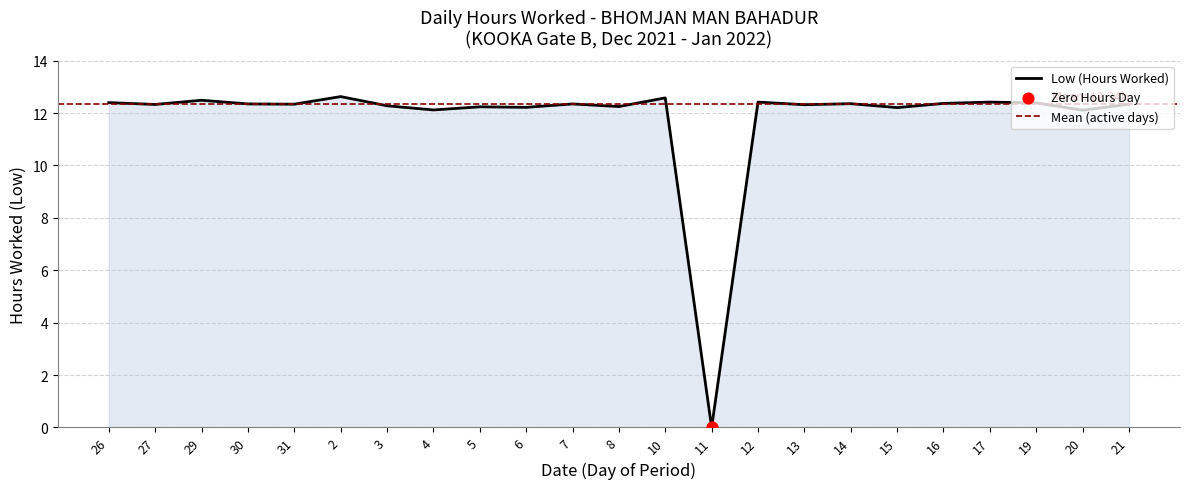

Approximately how many times larger is the value at 20 compared to 19?

1.0